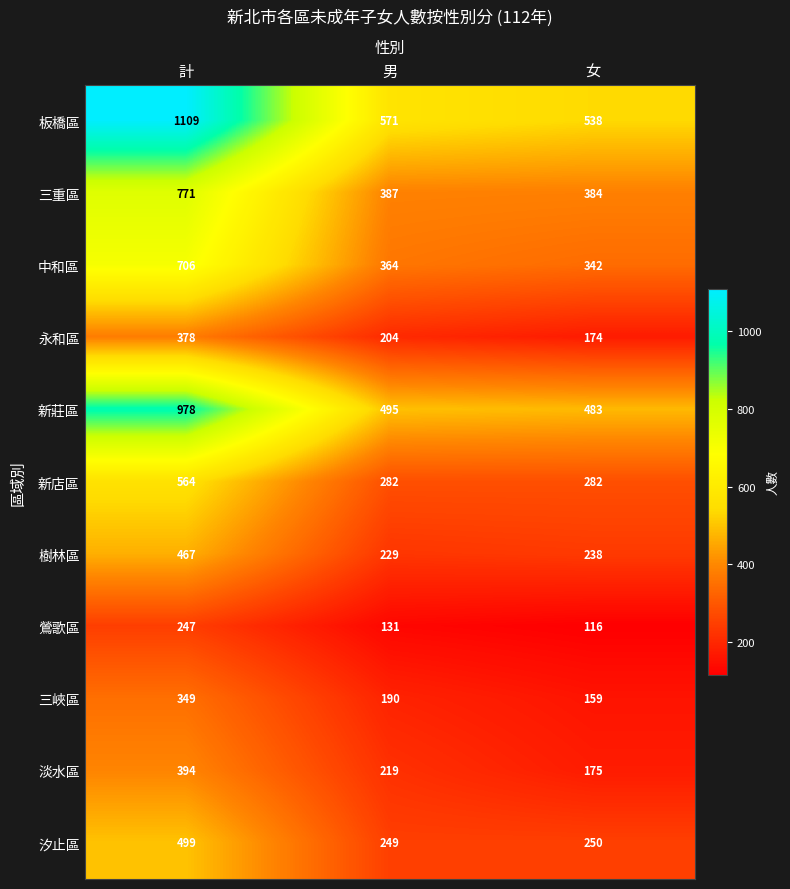

Which series has the largest total across all categories?

板橋區